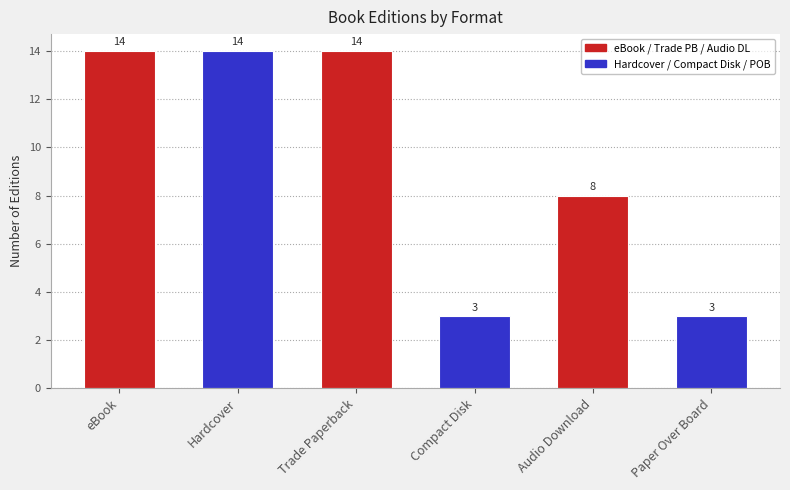

Reading left to right, transcribe all the data shown in this chart.

eBook=14	Hardcover=14	Trade Paperback=14	Compact Disk=3	Audio Download=8	Paper Over Board=3